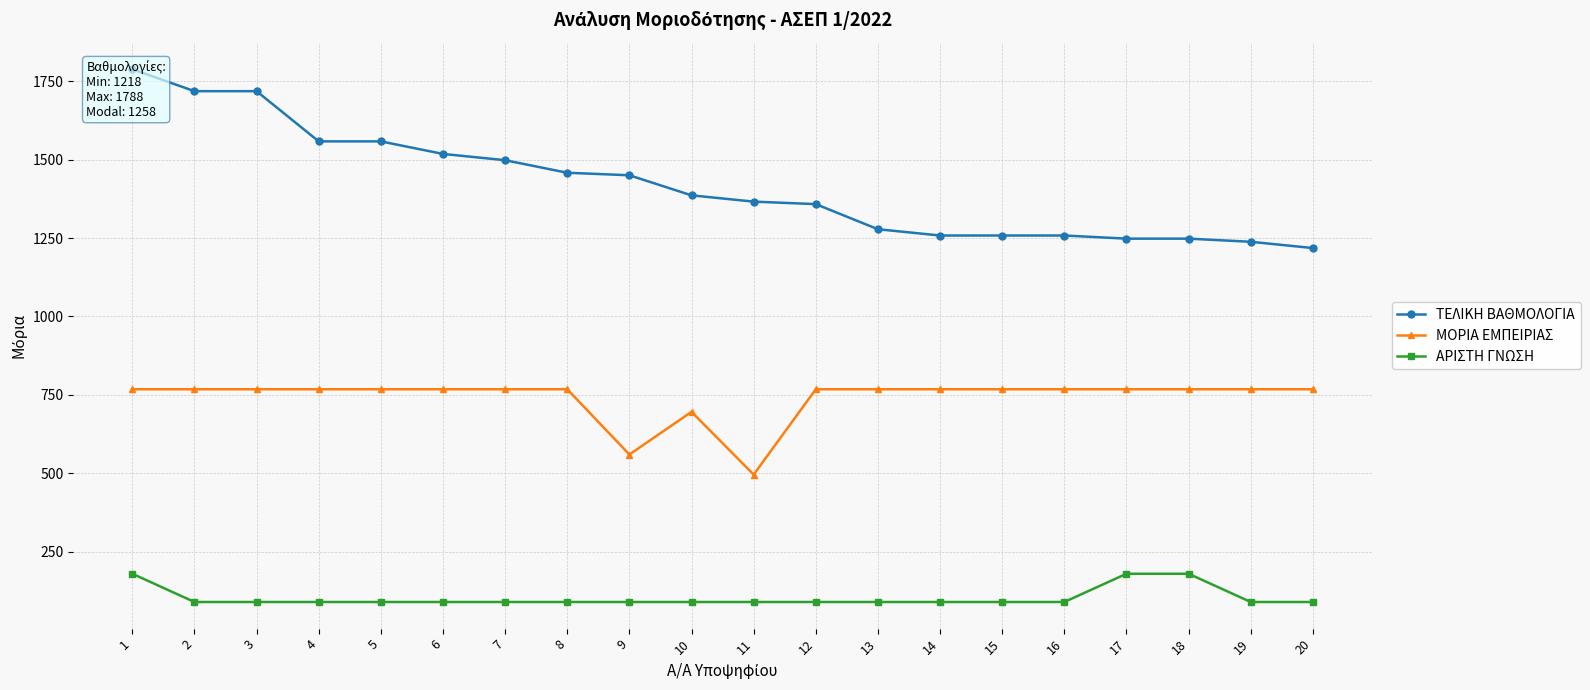

List the series in order of their overall mean, highest first.

ΤΕΛΙΚΗ ΒΑΘΜΟΛΟΓΙΑ, ΜΟΡΙΑ ΕΜΠΕΙΡΙΑΣ, ΑΡΙΣΤΗ ΓΝΩΣΗ